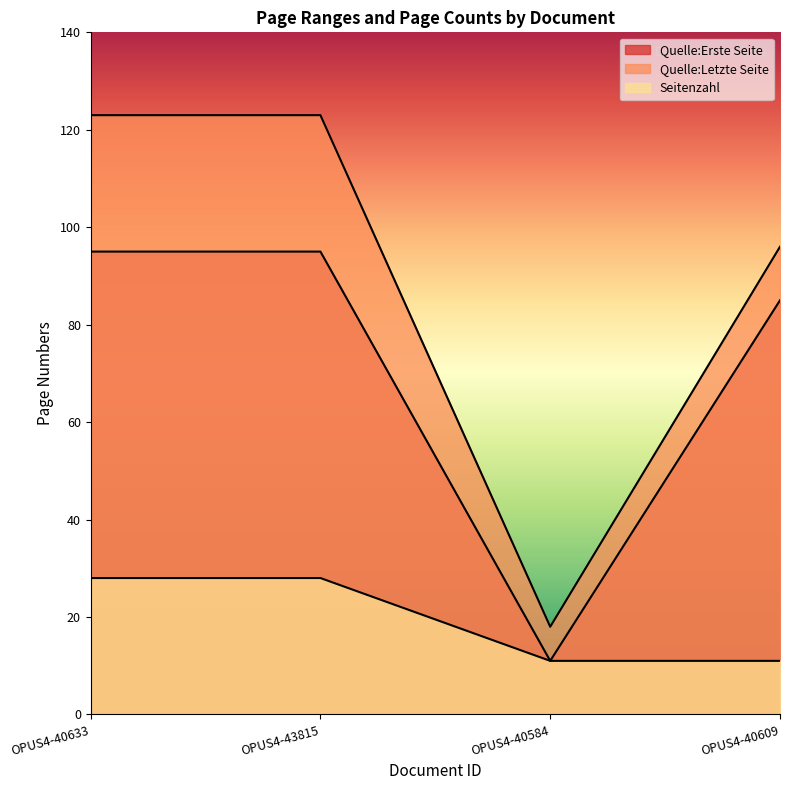

What is the difference between the maximum and minimum values in the Seitenzahl series?

17